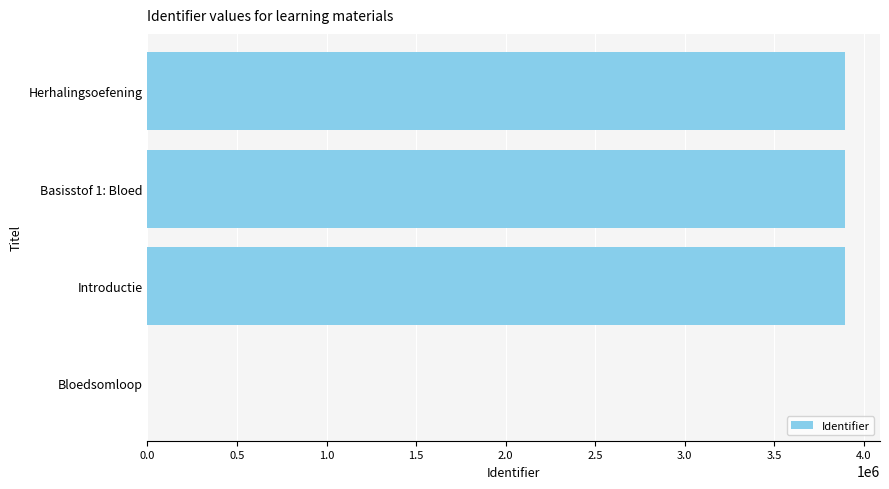

Is it true that the value at Introductie is 2385454?

False